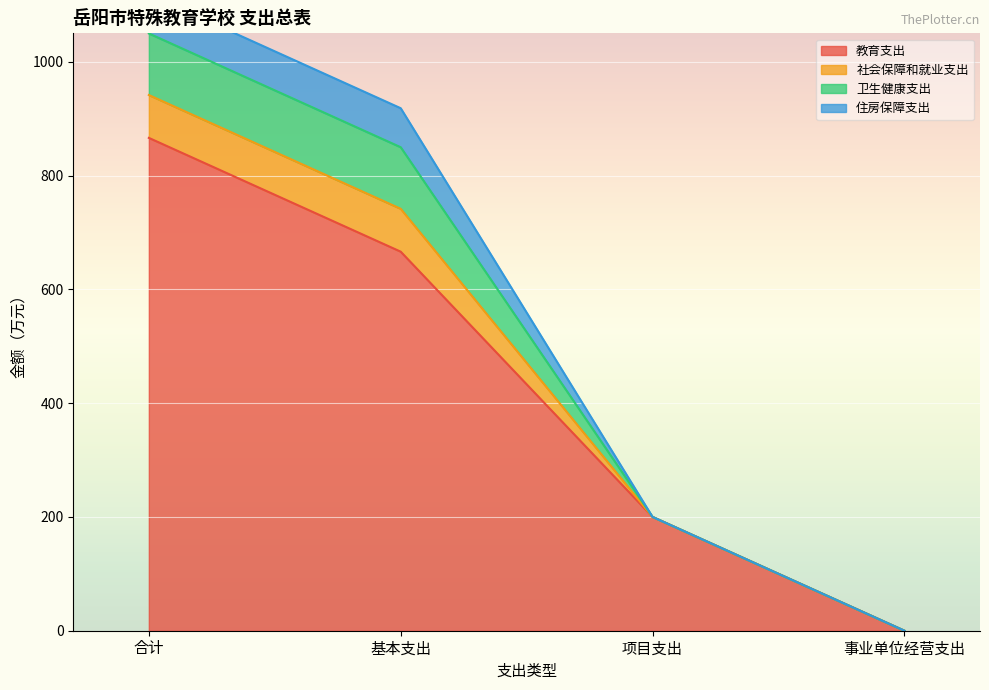

Where is 卫生健康支出 nearest to the value 54?

项目支出